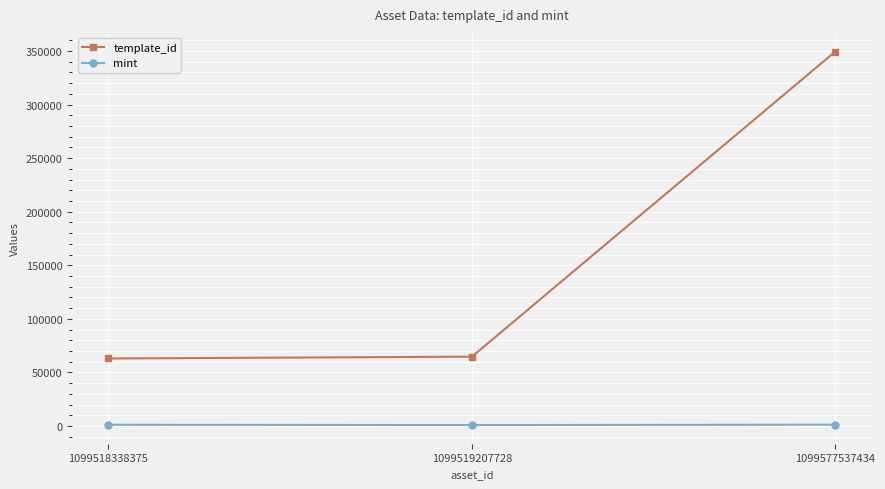

Which series changed the most between 1099519207728 and 1099577537434?

template_id